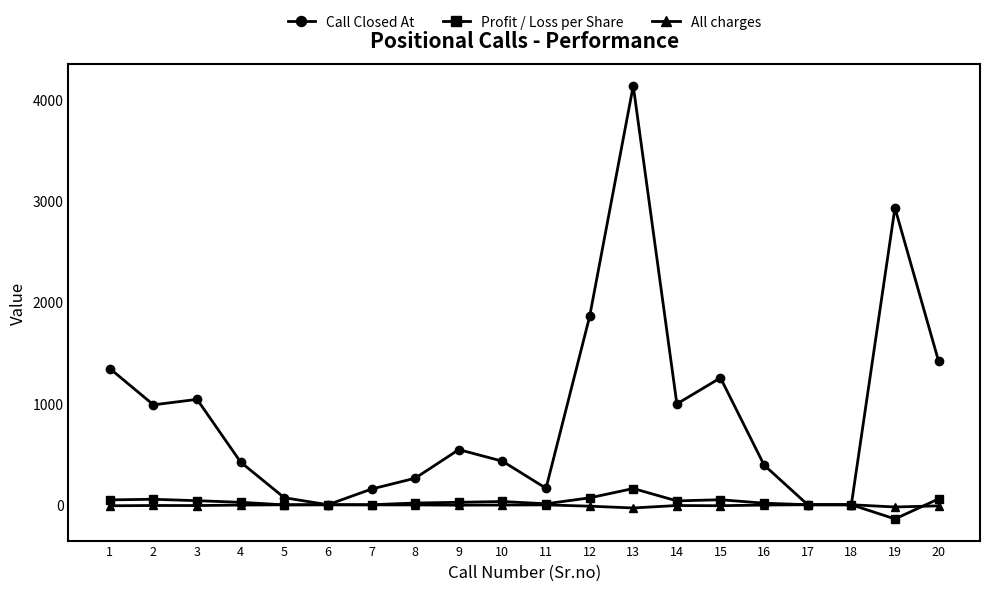

At how many categories does at least one series exceed 3169?

1